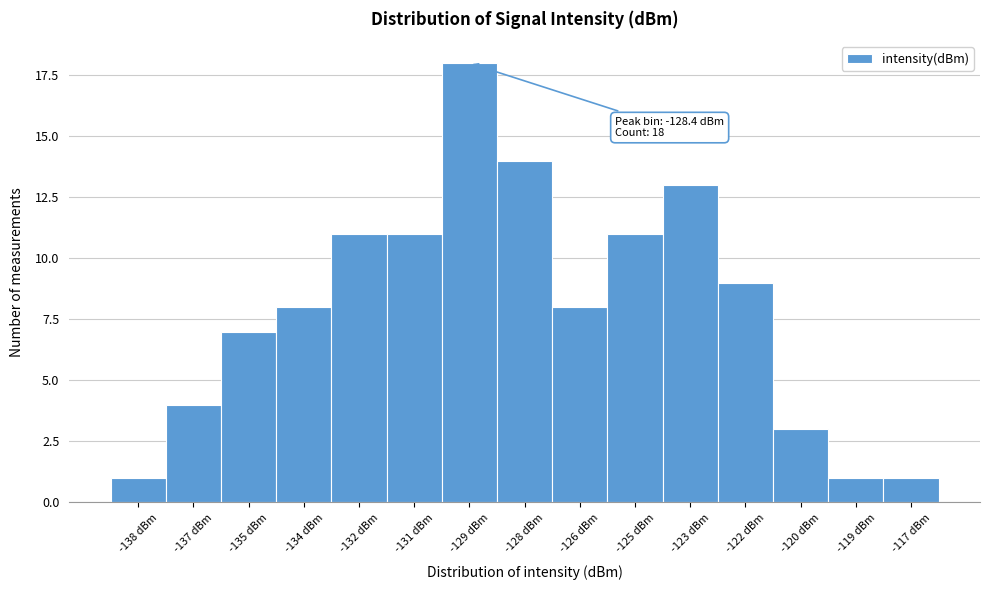

Reading left to right, list all the values displayed in this chart.

1	4	7	8	11	11	18	14	8	11	13	9	3	1	1